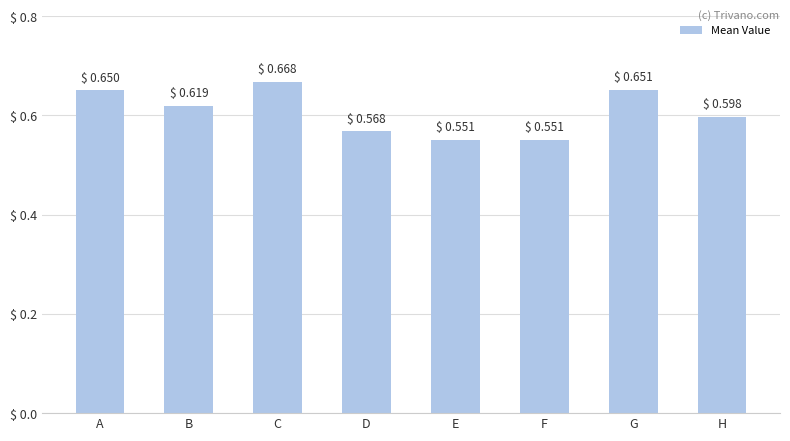

Count the values in the range 0 to 1.

8